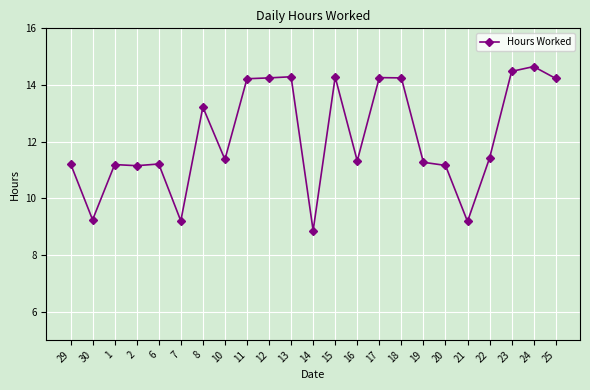

How many data points are above 11?

19